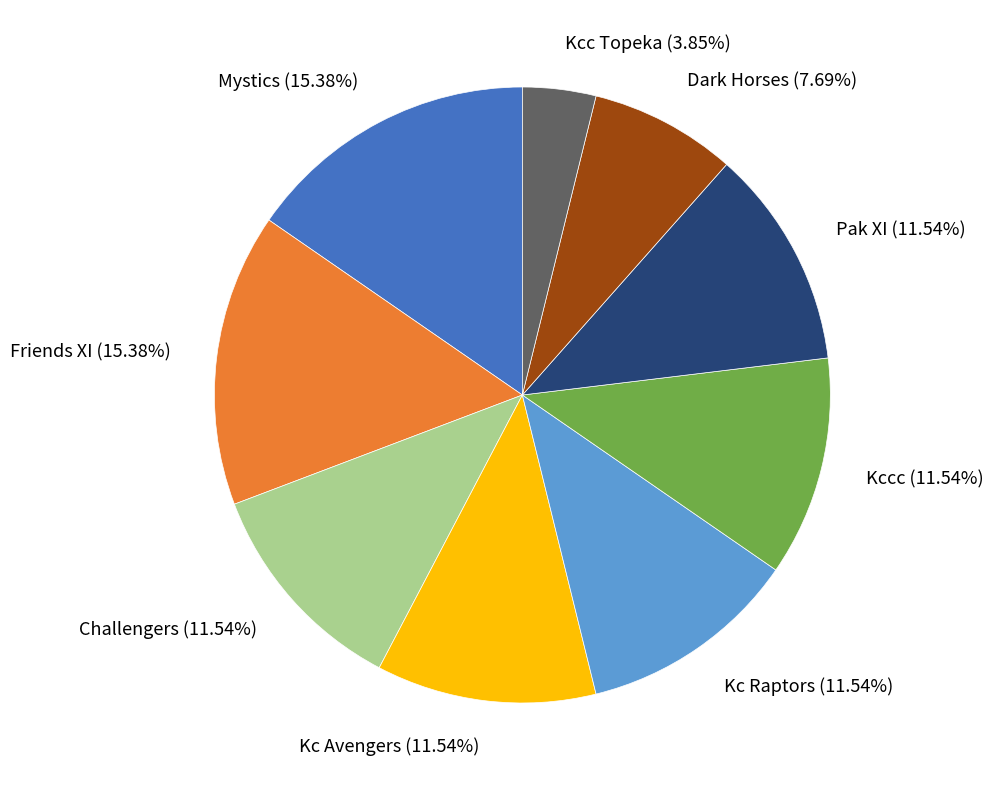

To the nearest percent, what is the average slice percentage?

11%